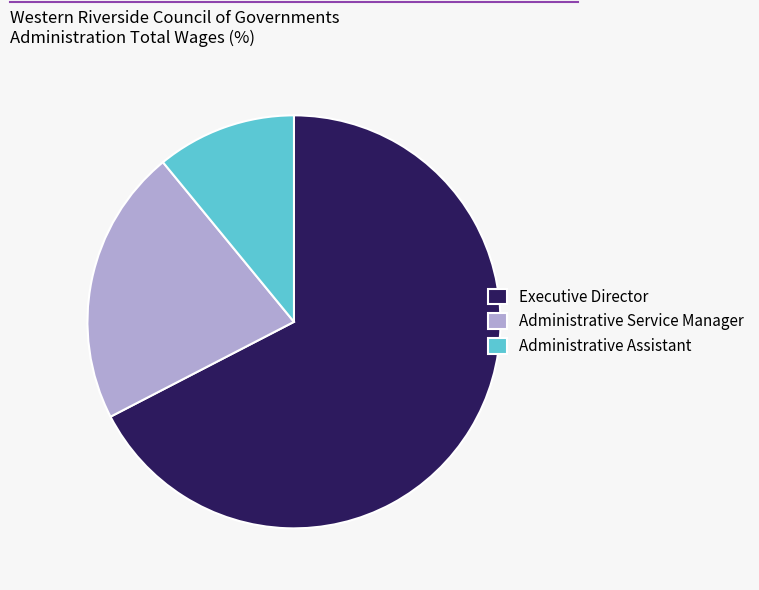

True or false: Administrative Assistant accounts for 11% of the total.

True